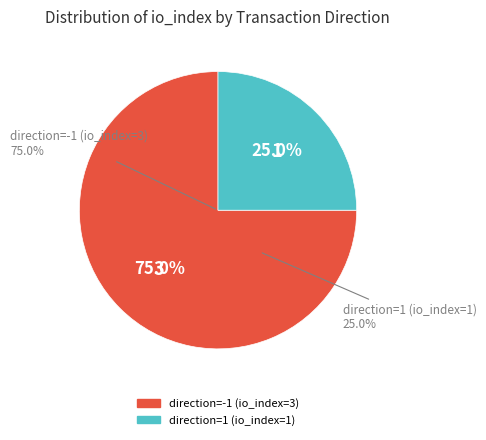

To the nearest percent, what portion does direction=-1 (io_index=3) represent?

75%